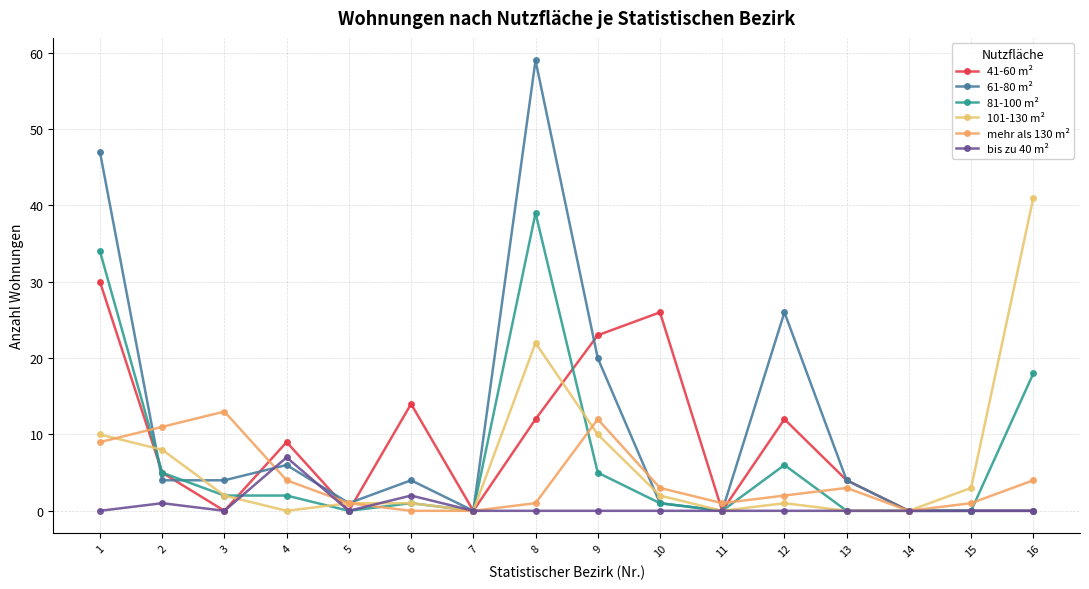

What is the difference between the maximum and minimum values in the mehr als 130 m² series?

13